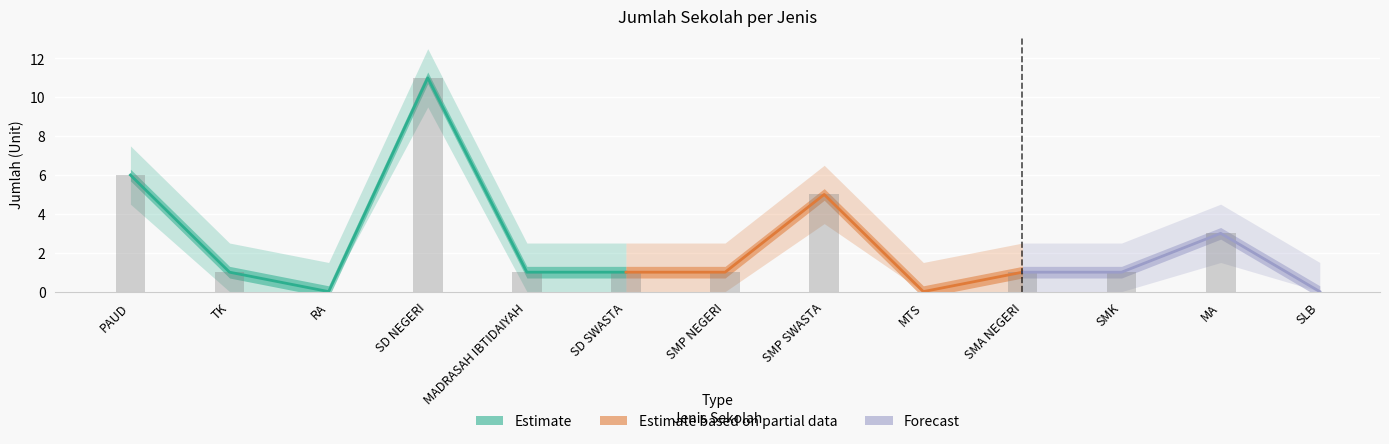

Reading left to right, transcribe all the data shown in this chart.

PAUD=6	TK=1	RA=0	SD NEGERI=11	MADRASAH IBTIDAIYAH=1	SD SWASTA=1	SMP NEGERI=1	SMP SWASTA=5	MTS=0	SMA NEGERI=1	SMK=1	MA=3	SLB=0